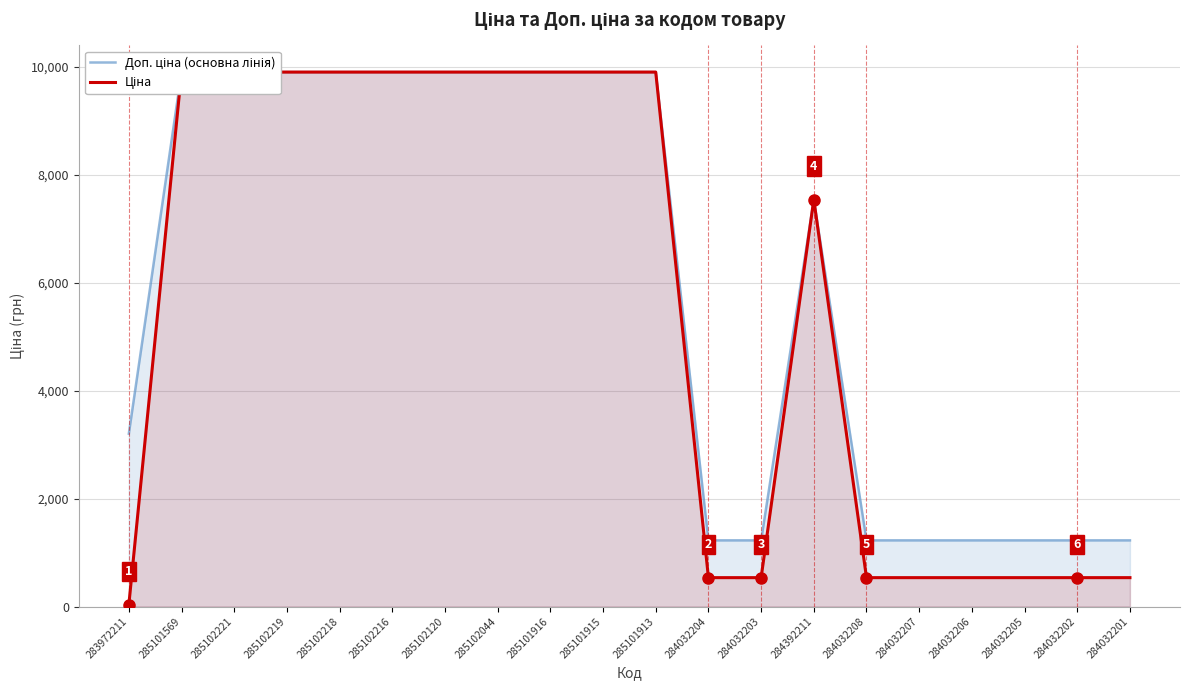

What is the label of the 13th point from the right?

285102044